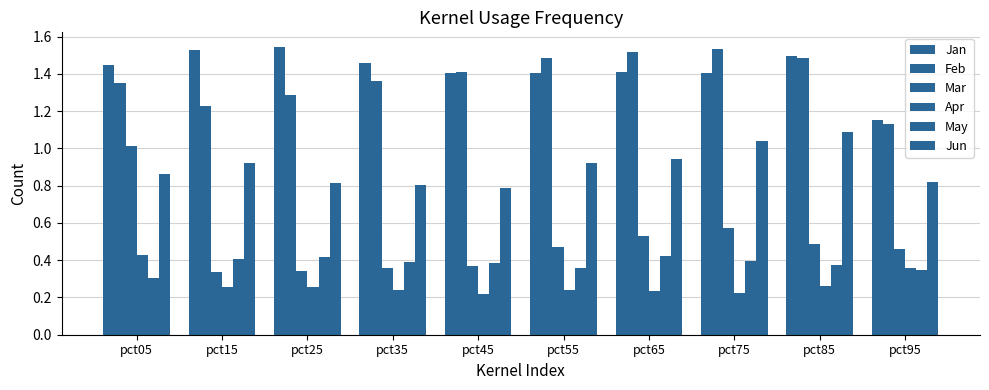

What is the value of the Jun bar at the 1st from the left?

0.9